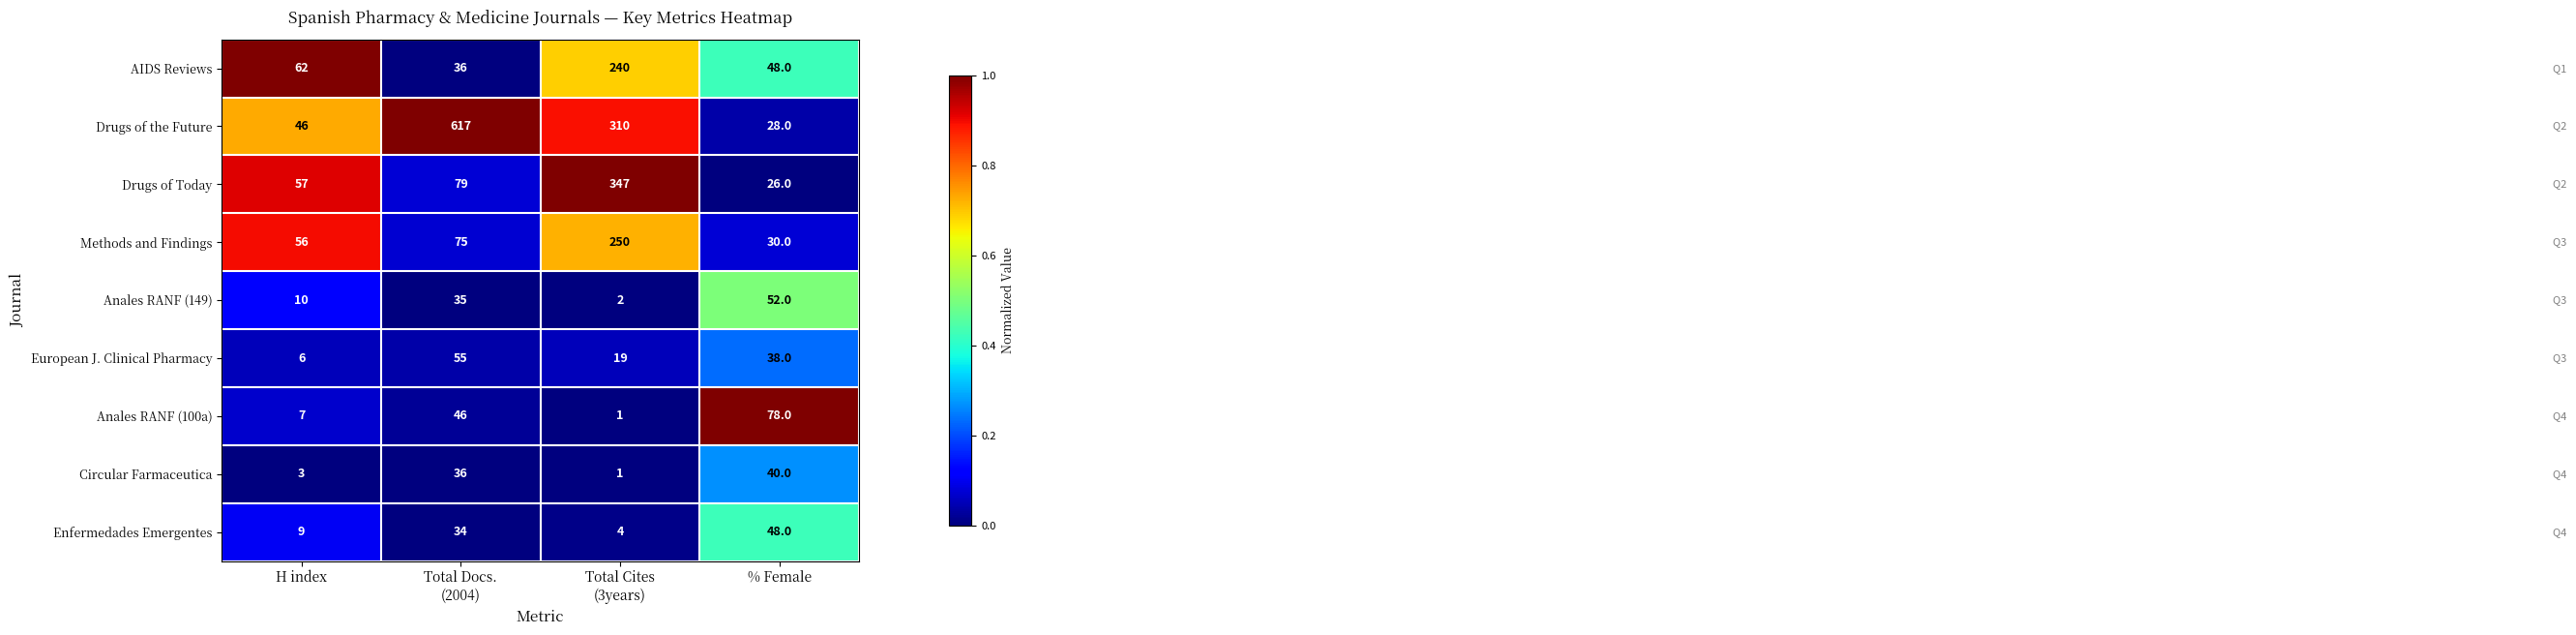

Which series has the widest spread of values?

Drugs of the Future